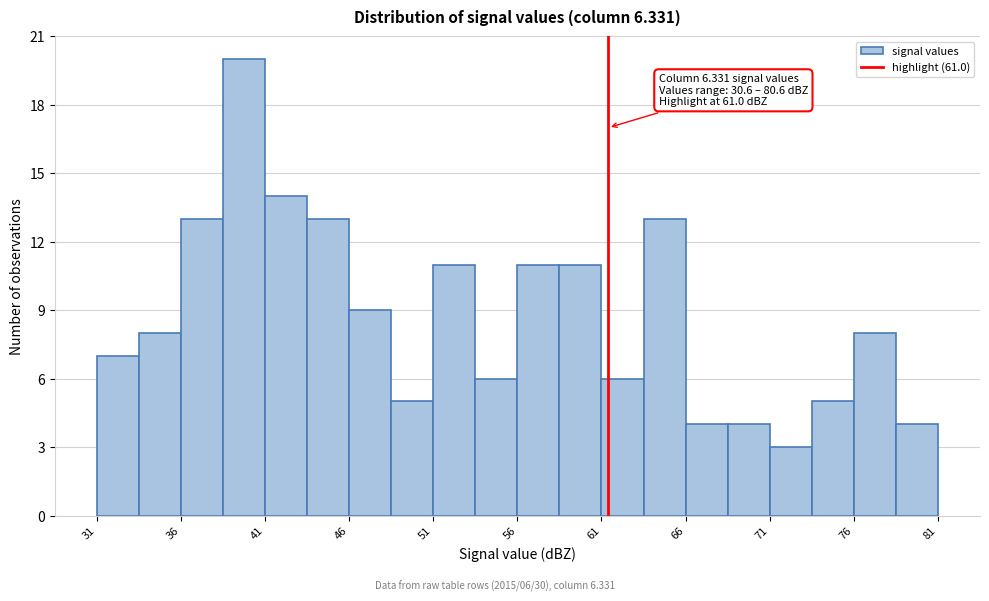

Which range on the x-axis has the tallest bar?

38.1 to 40.6